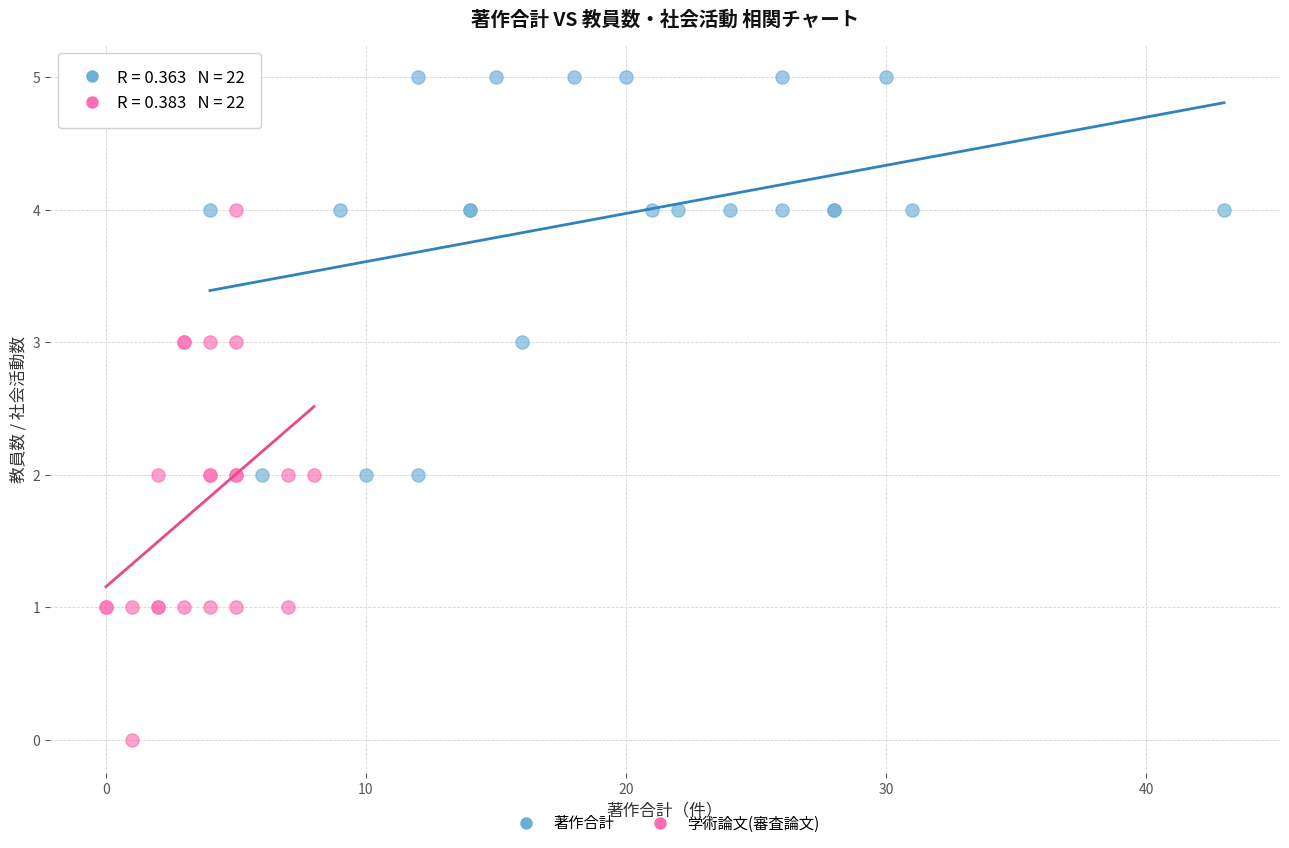

What are all the series names shown in the legend?

著作合計, 学術論文(審査論文)